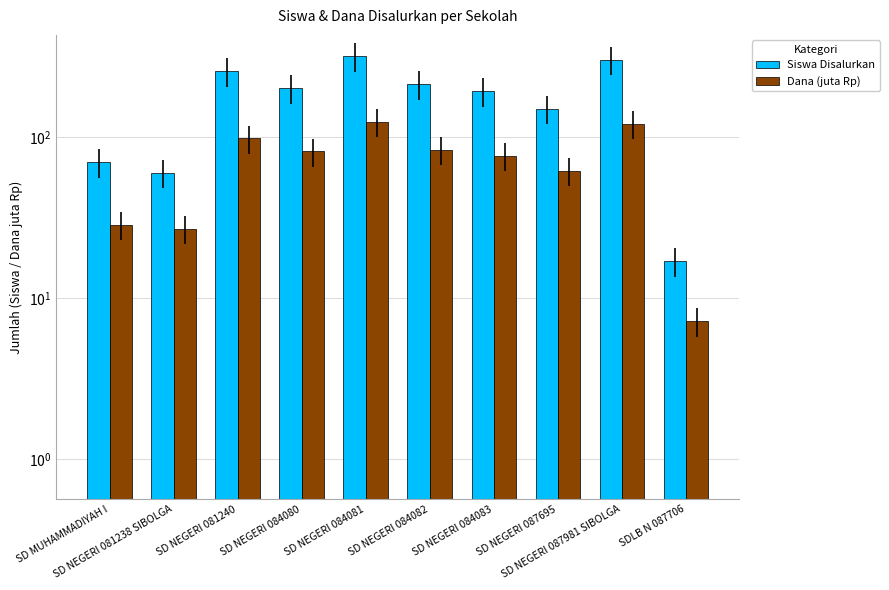

What is the maximum value shown in the chart?

320.0